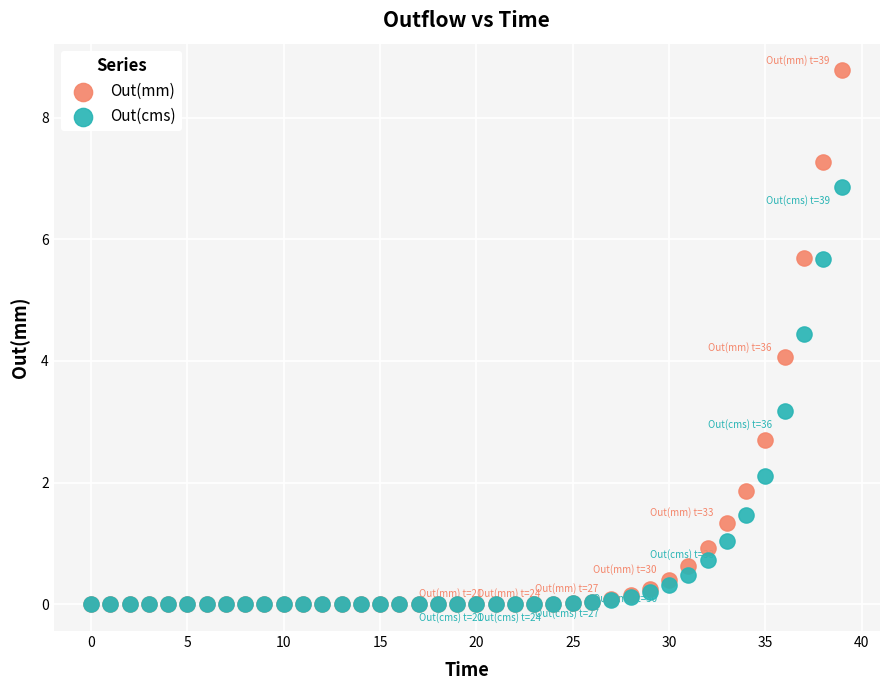

Which series reaches the maximum Y coordinate?

Out(mm)